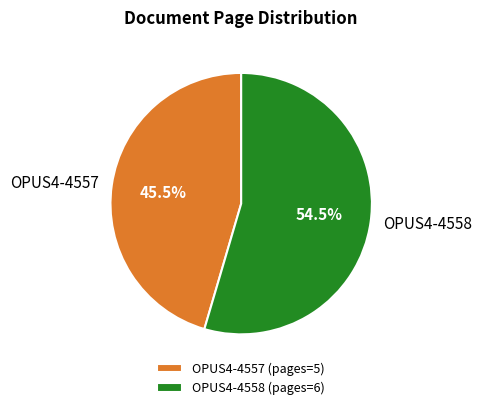

Which category has the smallest portion of the pie?

OPUS4-4557